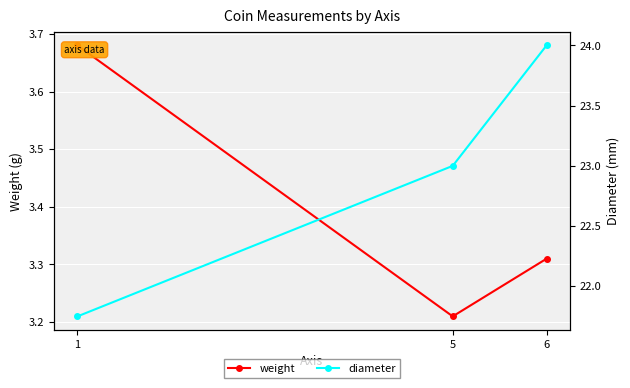

List the series in order of their peak value, highest first.

diameter, weight